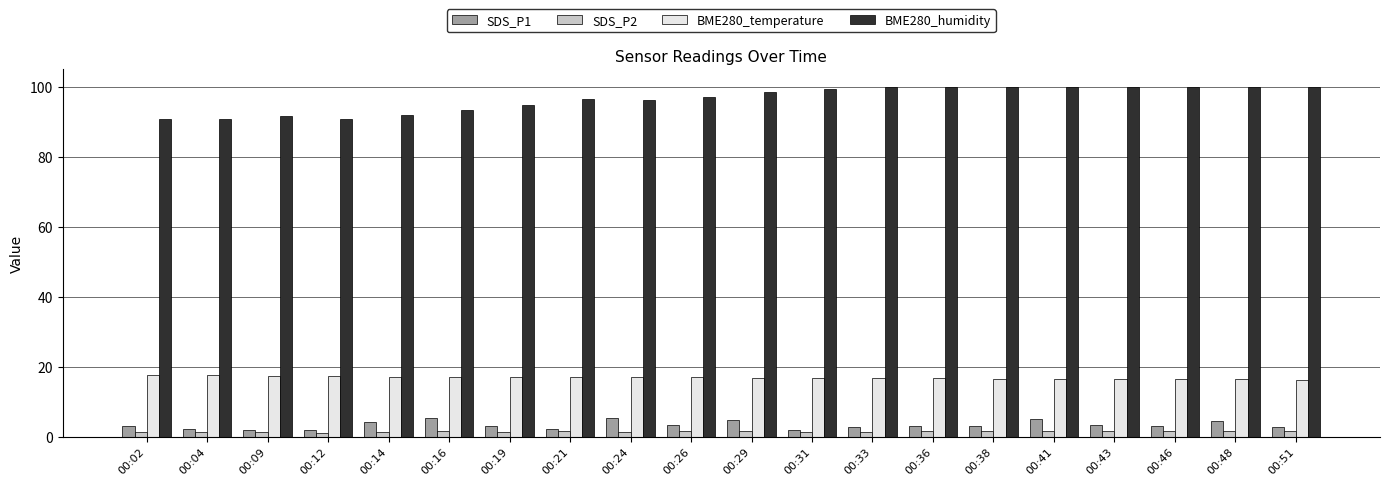

At how many categories does at least one series exceed 45?

20